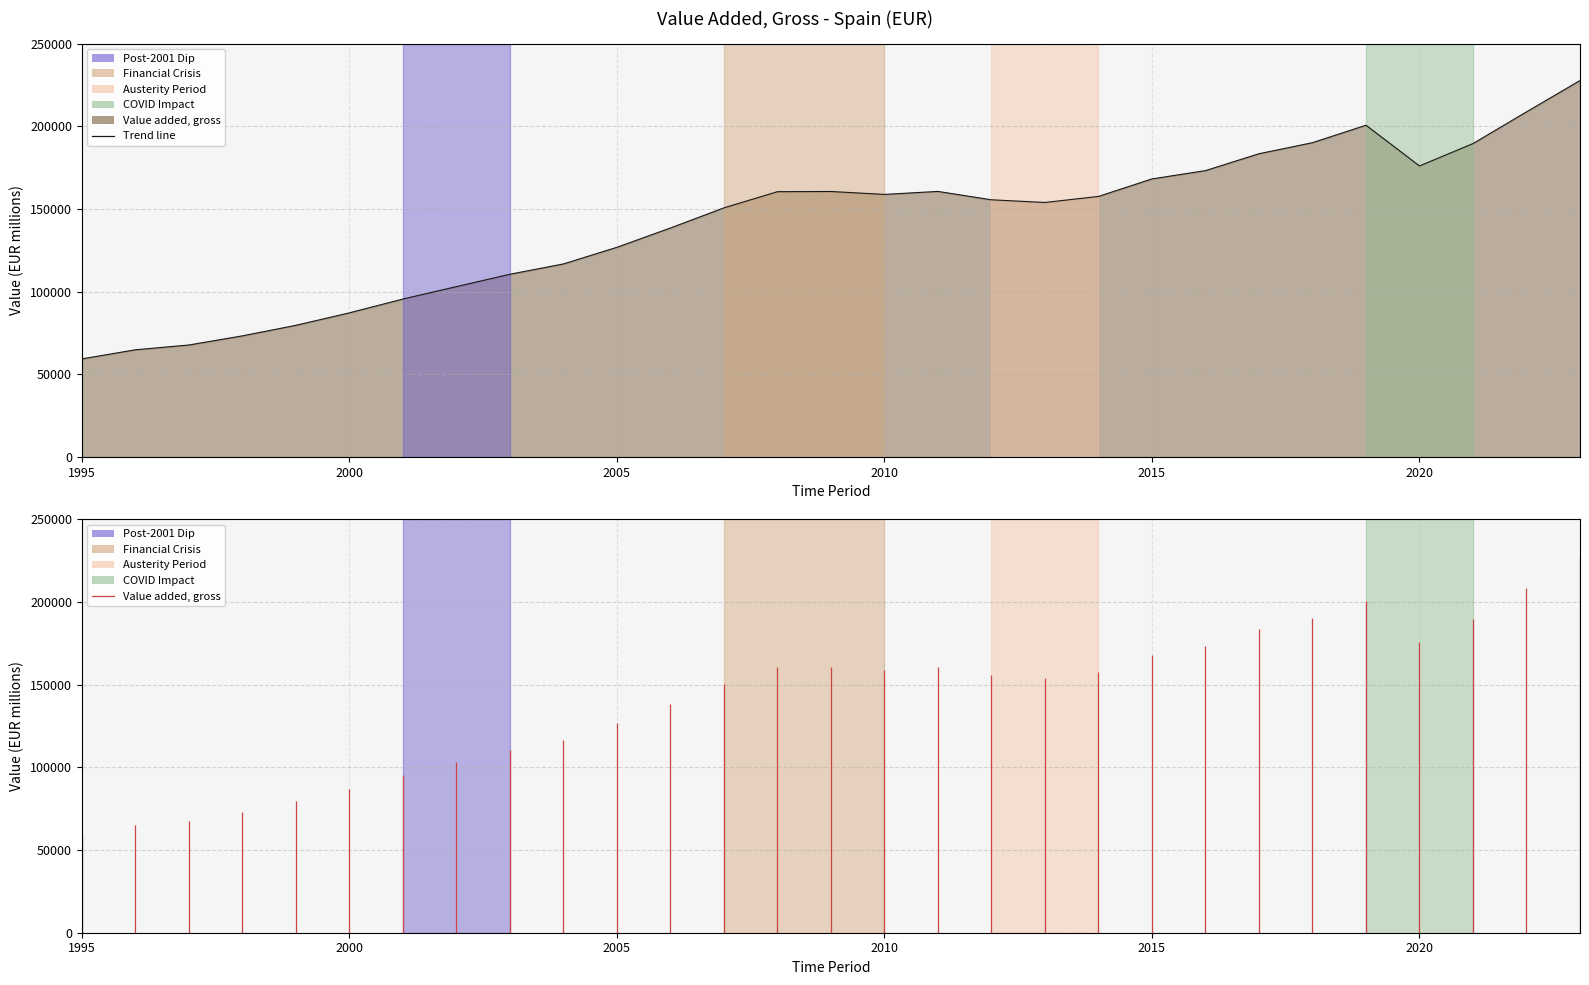

What is the difference between the maximum and minimum values?

168354.0